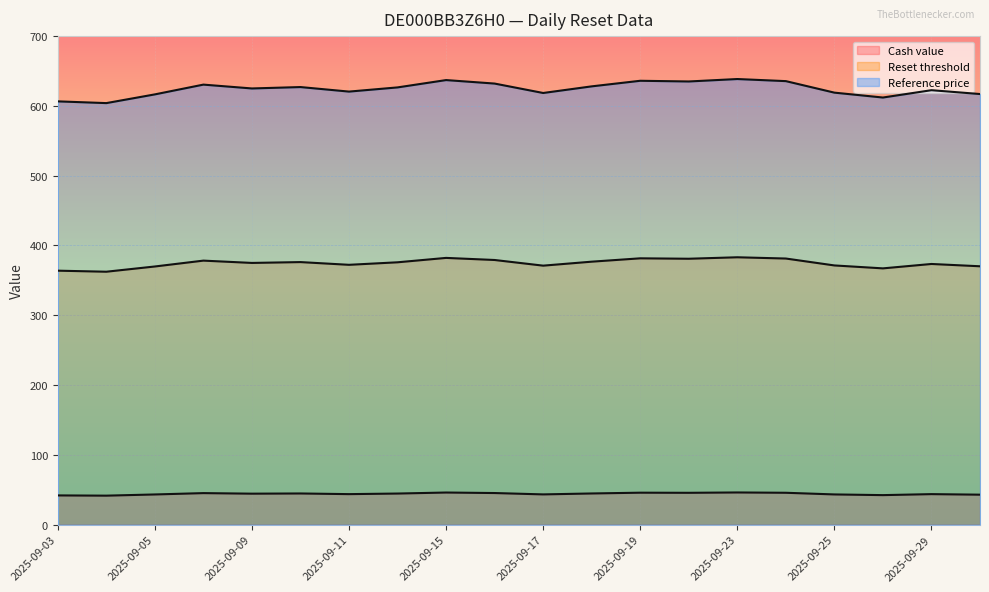

What is the sum of the Cash value values at 2025-09-19 and 2025-09-30?

88.7